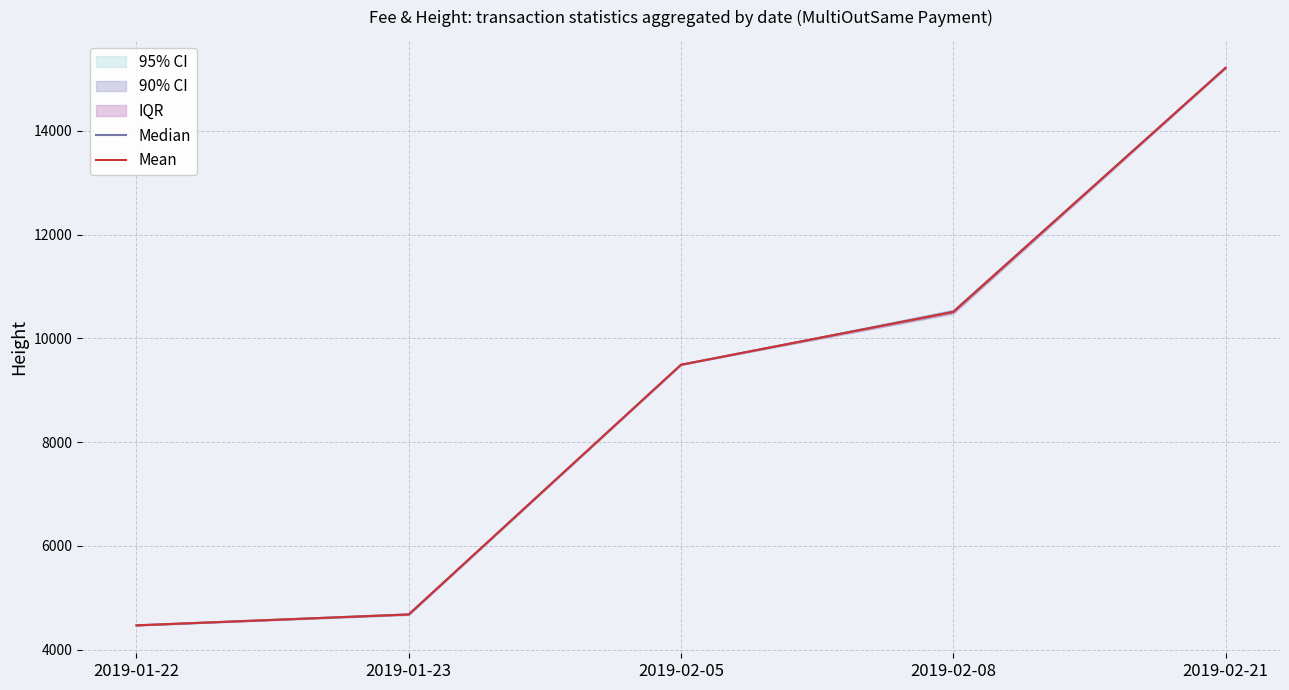

True or false: Median and Mean intersect in this chart.

False